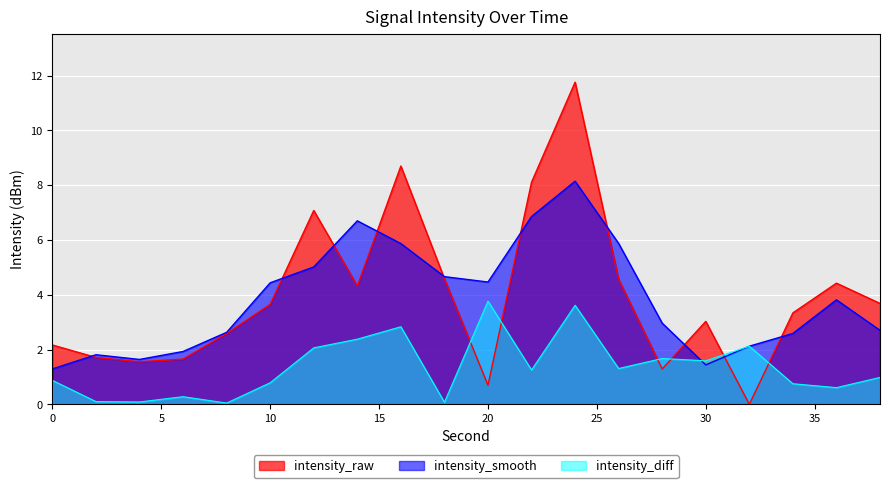

What is the value of the 10th point from the left?

4.6